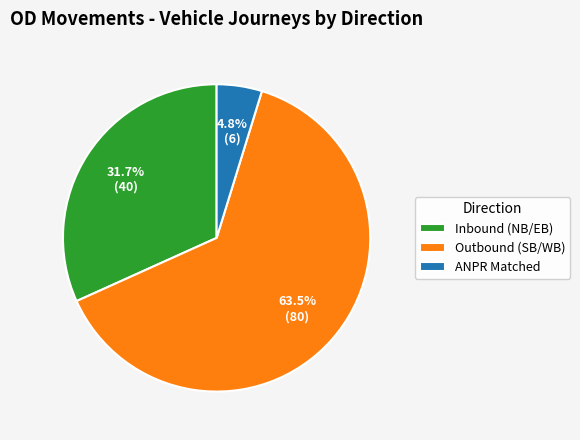

Rank the categories by value from lowest to highest.

ANPR Matched, Inbound (NB/EB), Outbound (SB/WB)